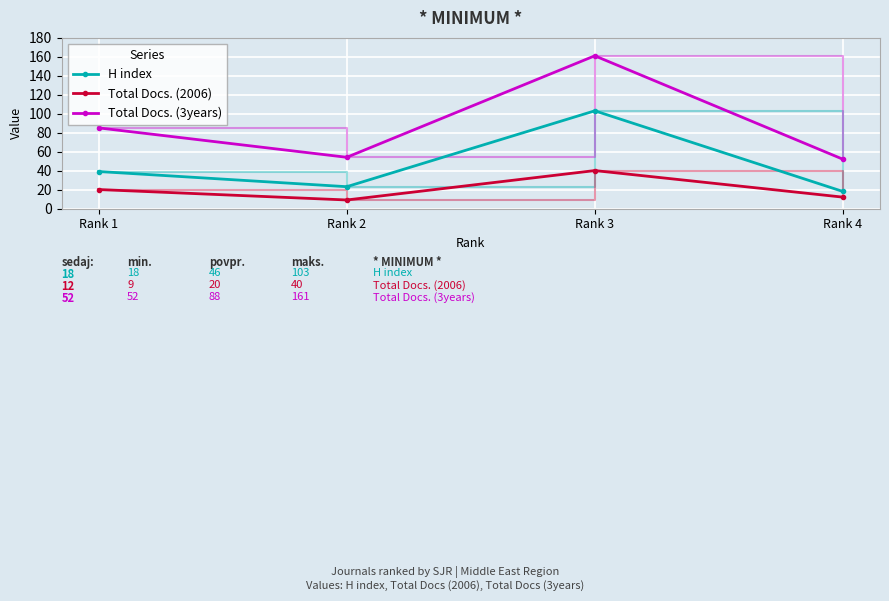

True or false: Total Docs. (2006) has more than 2 points higher than both neighbors.

False